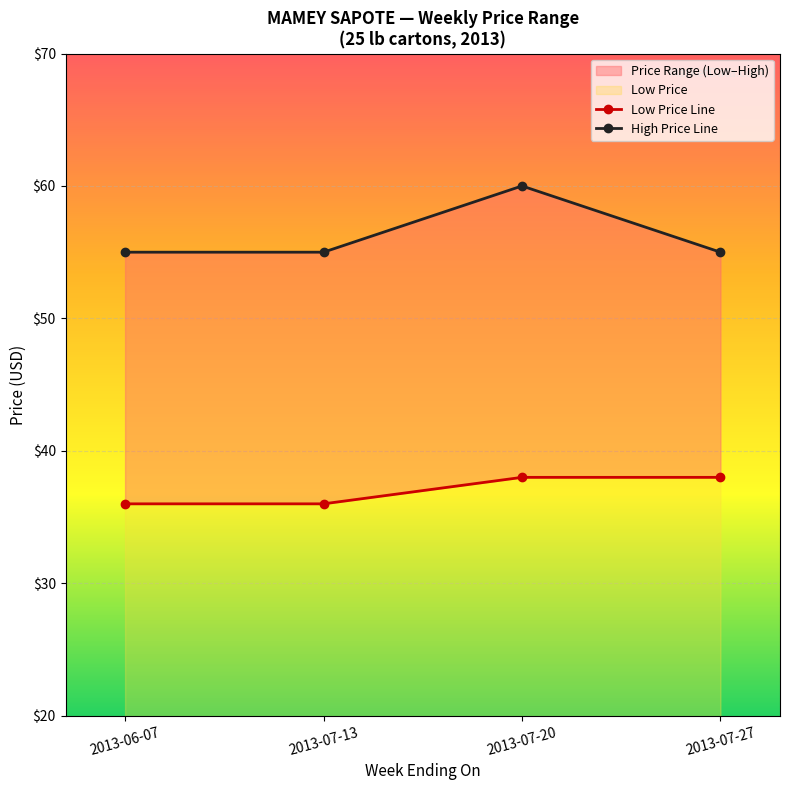

Rank the series by their maximum value, from highest to lowest.

High Price, Low Price